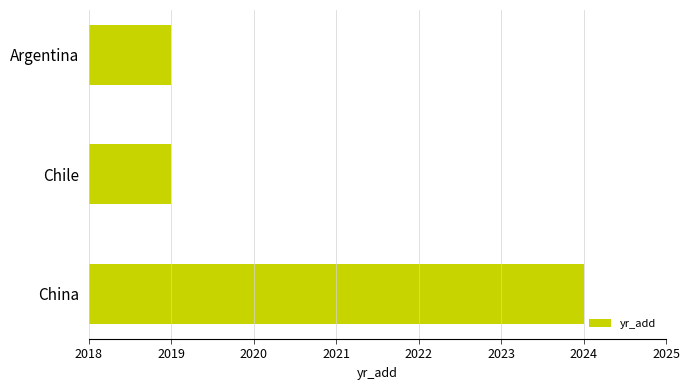

What is the change in value from Argentina to China?

+5